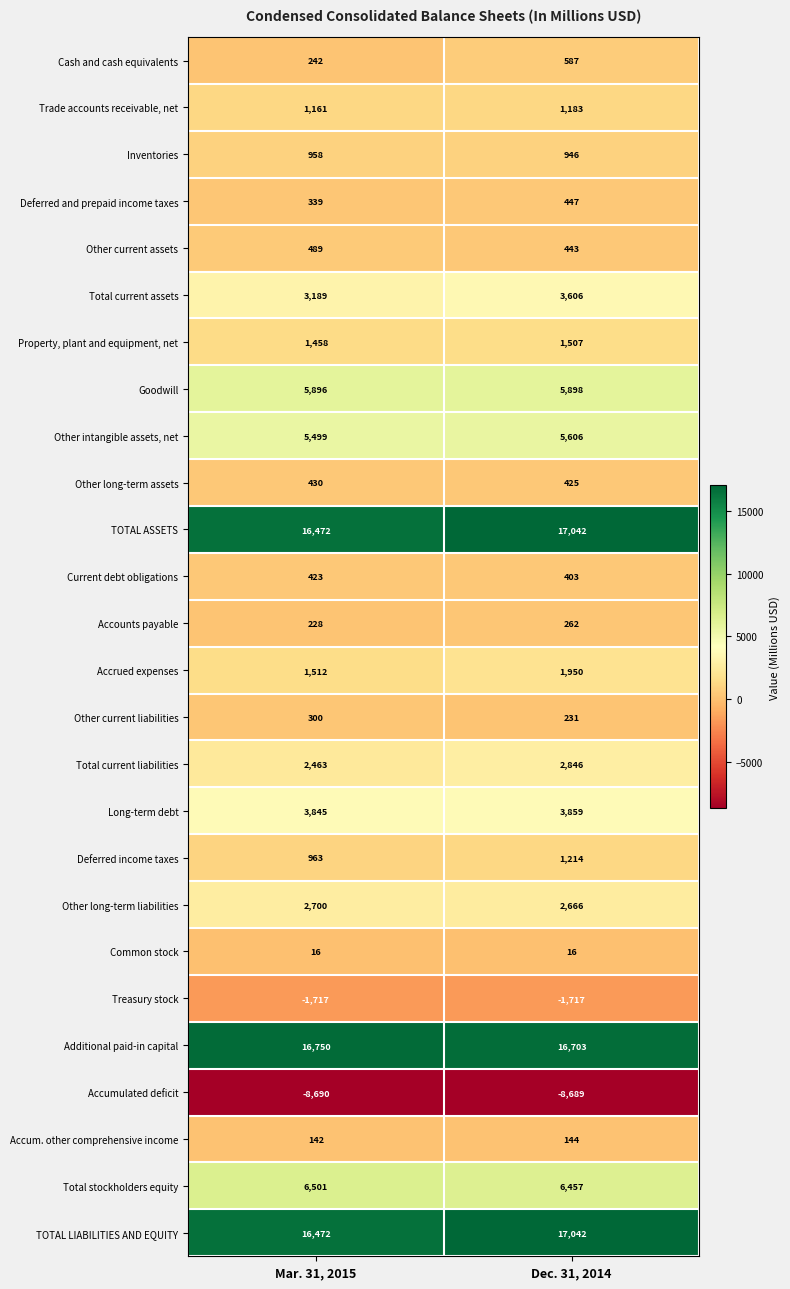

True or false: Accumulated deficit has a value of -8690 at Mar. 31, 2015.

True